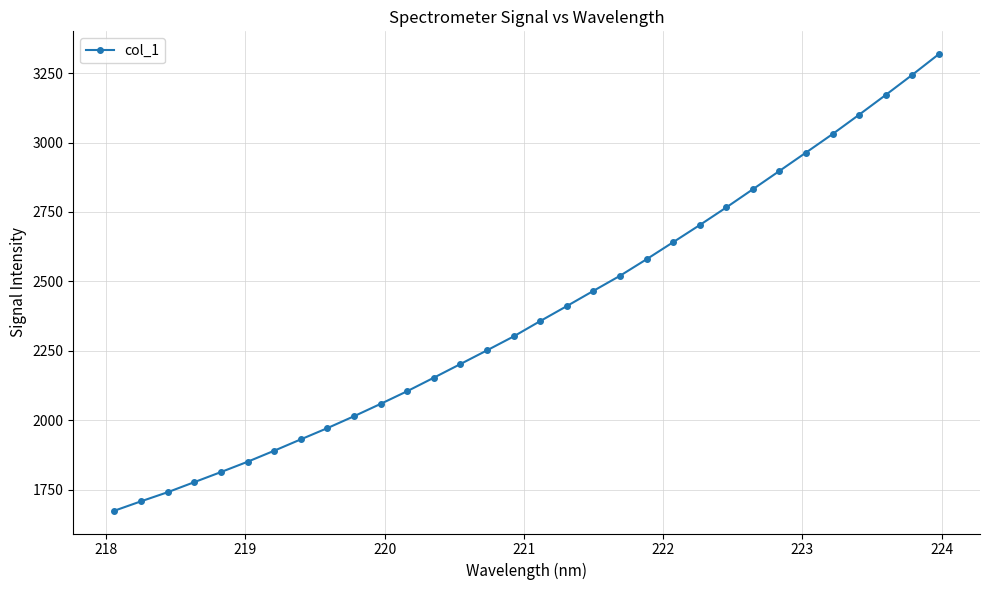

What is the average value?

2388.9